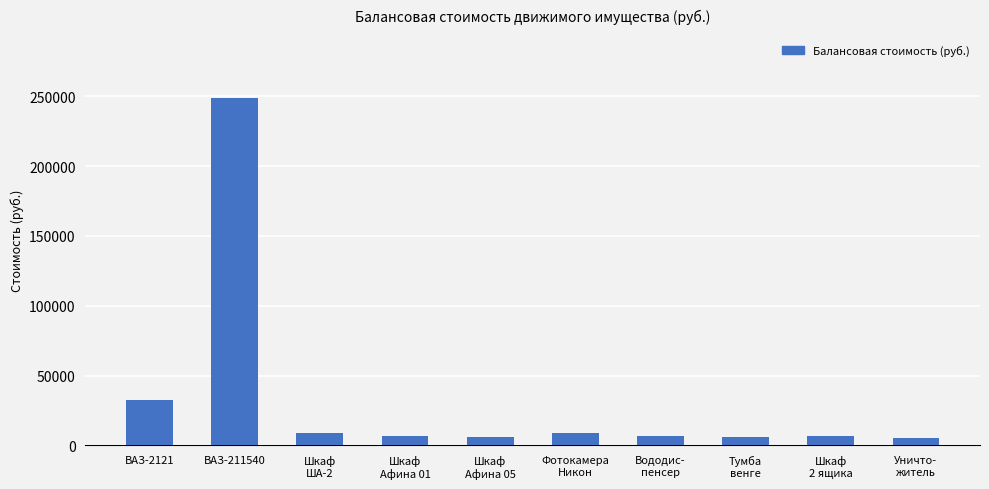

Does the chart contain any negative values?

No